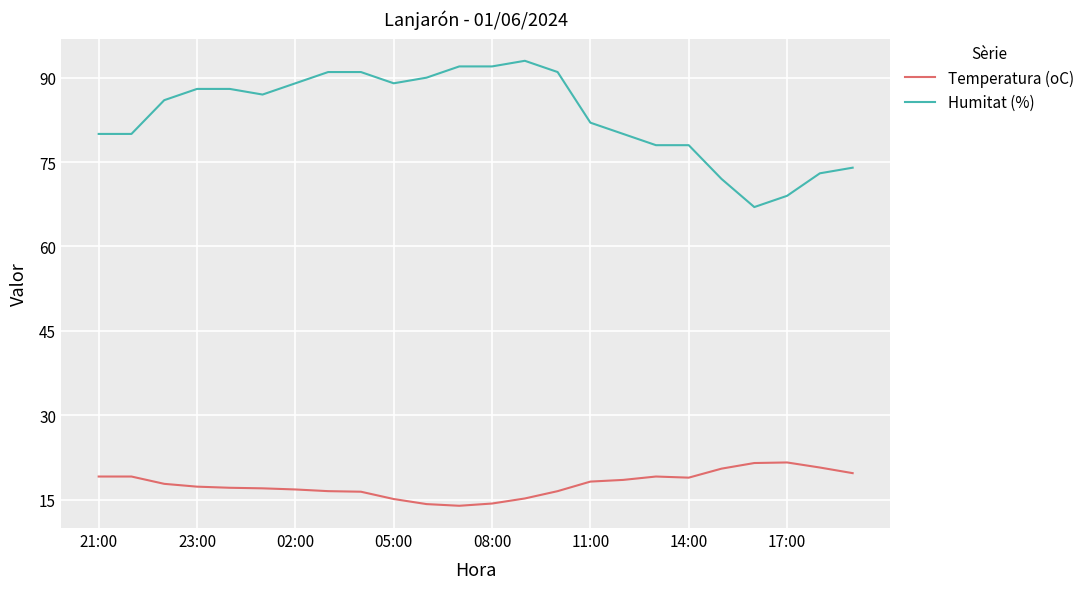

What are all the series names shown in the legend?

Temperatura (oC), Humitat (%)